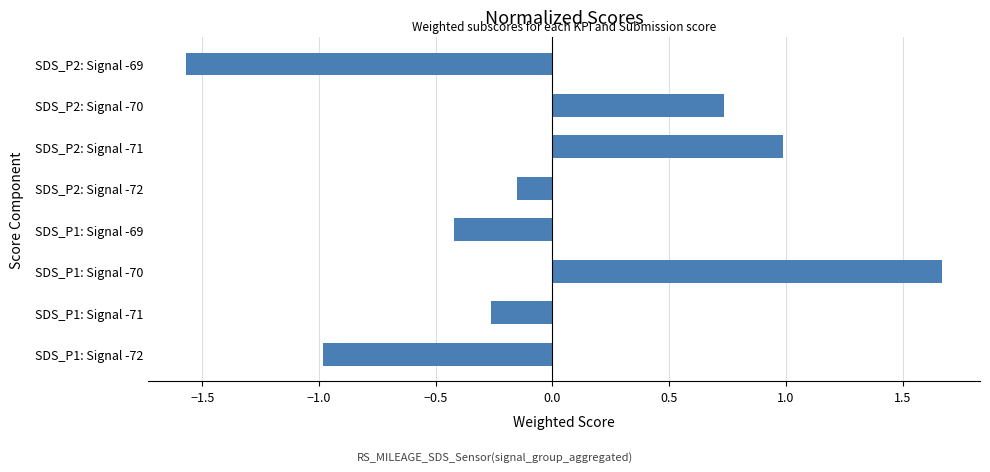

What is the greatest value displayed?

1.7